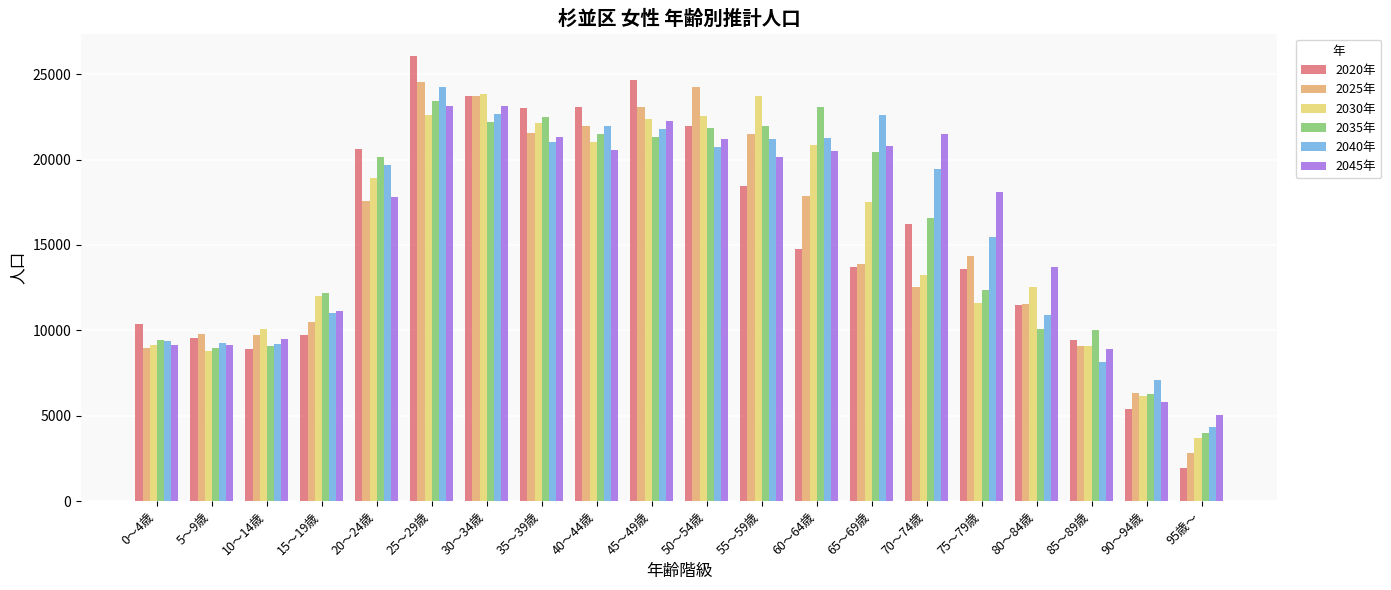

What is the average value of the 2020年 series?

15340